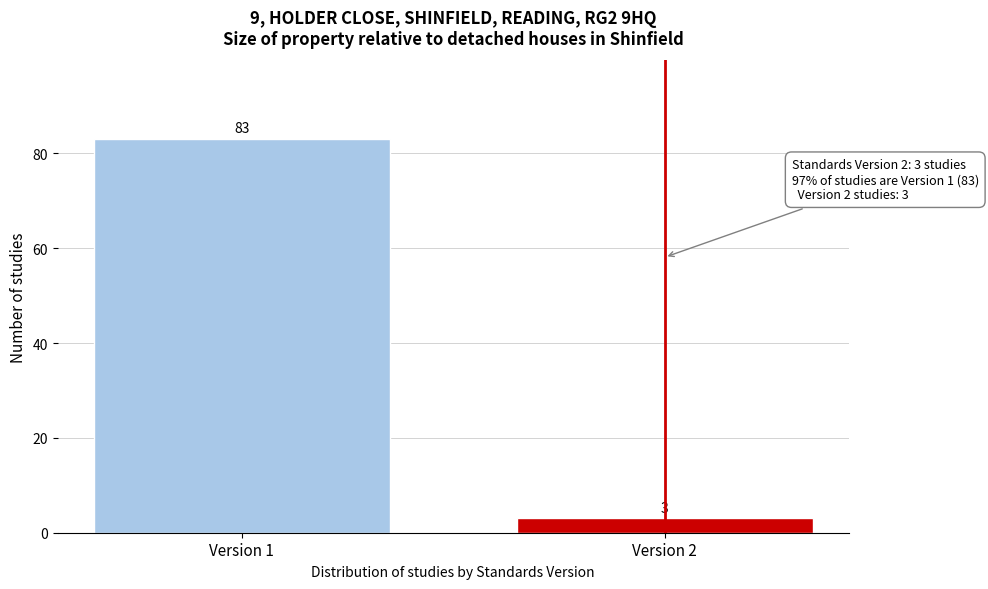

Reading left to right, list all the values displayed in this chart.

83	3